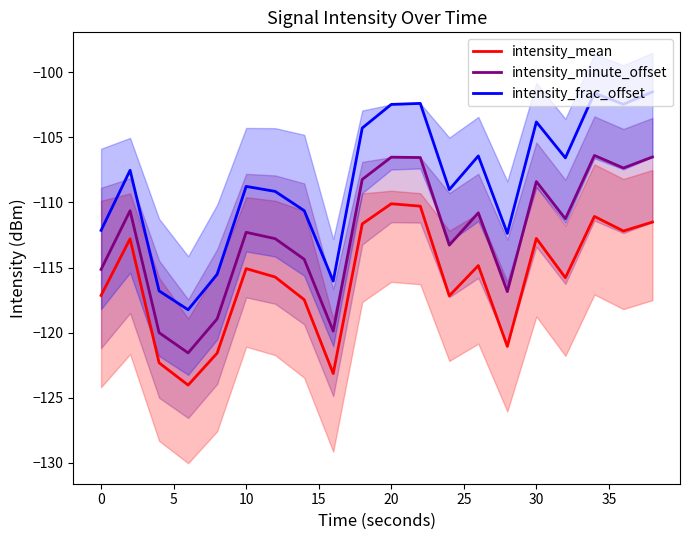

Which series has the widest spread of values?

intensity_frac_offset